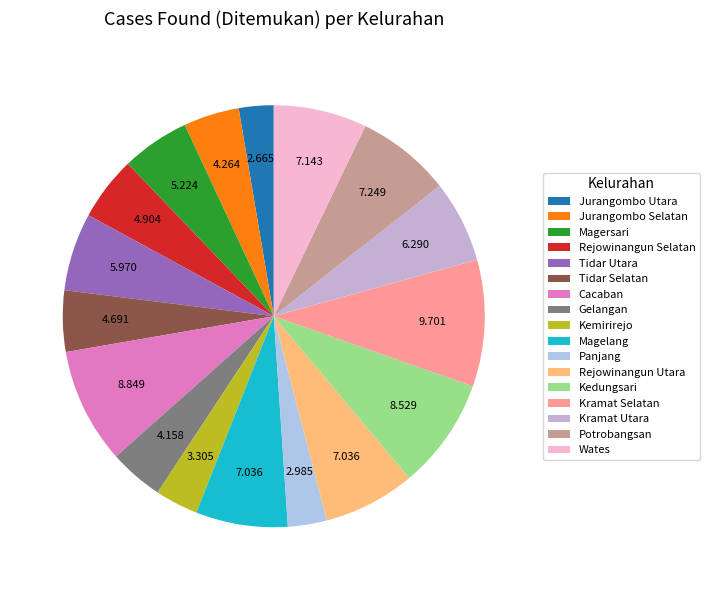

What portion of the pie excludes Jurangombo Utara?

97.3%